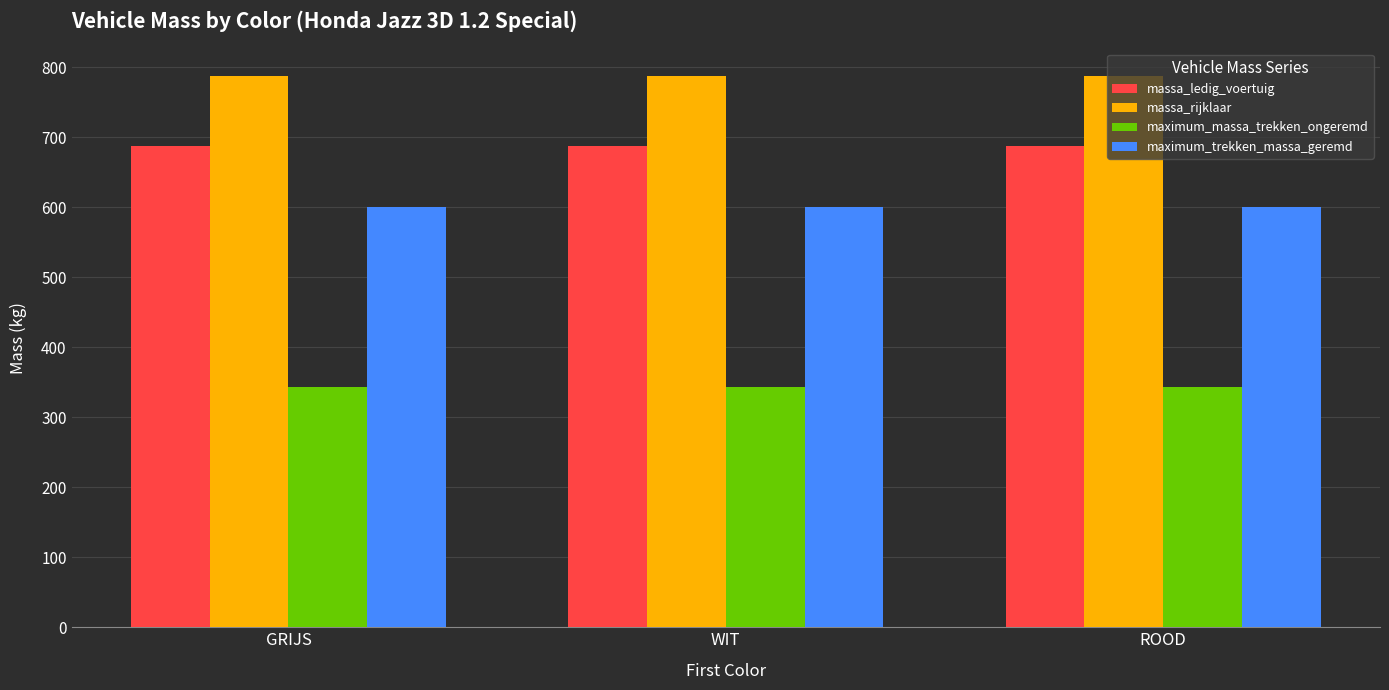

Is it true that massa_ledig_voertuig equals 688 at ROOD?

True